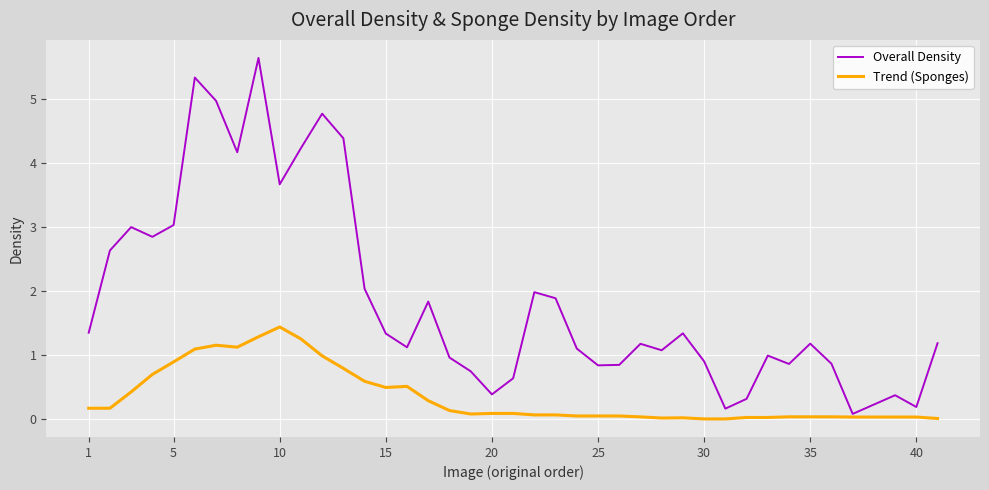

Which series has the widest spread of values?

Overall Density